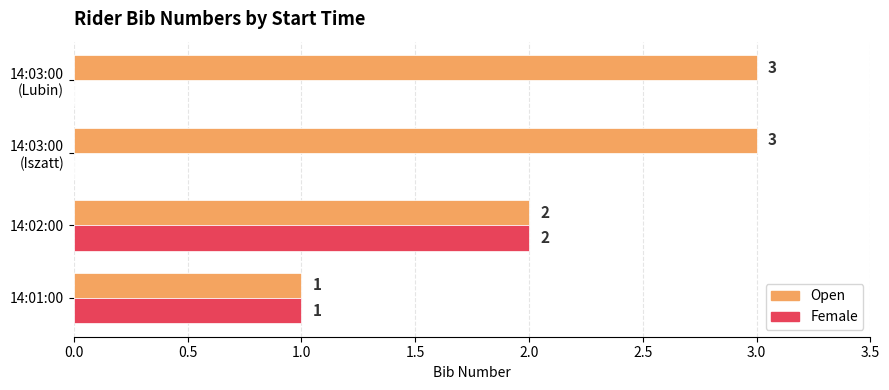

The Open series shows 2 at 14:02:00. True or false?

True